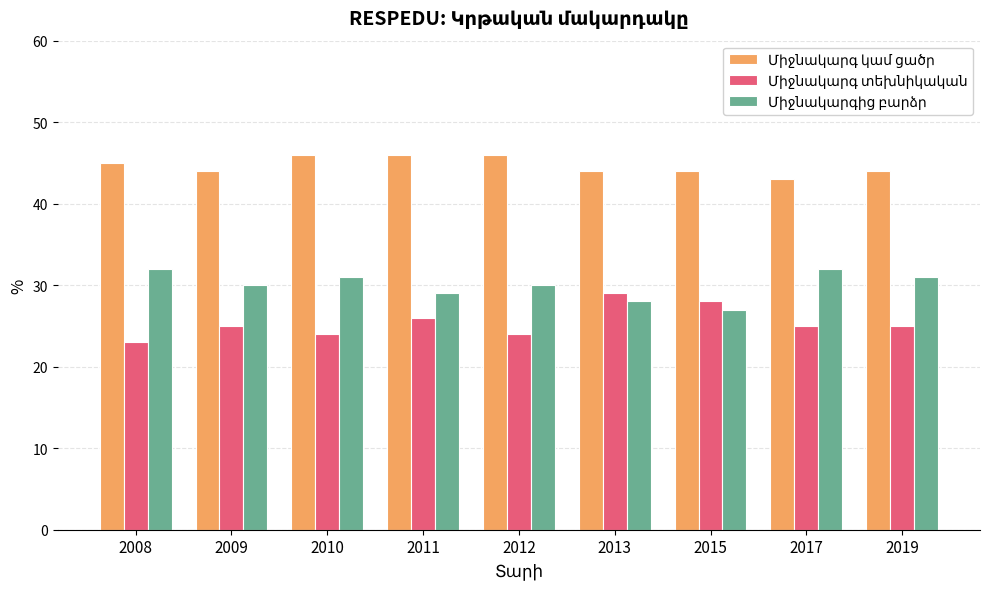

At how many categories does at least one series exceed 38?

9